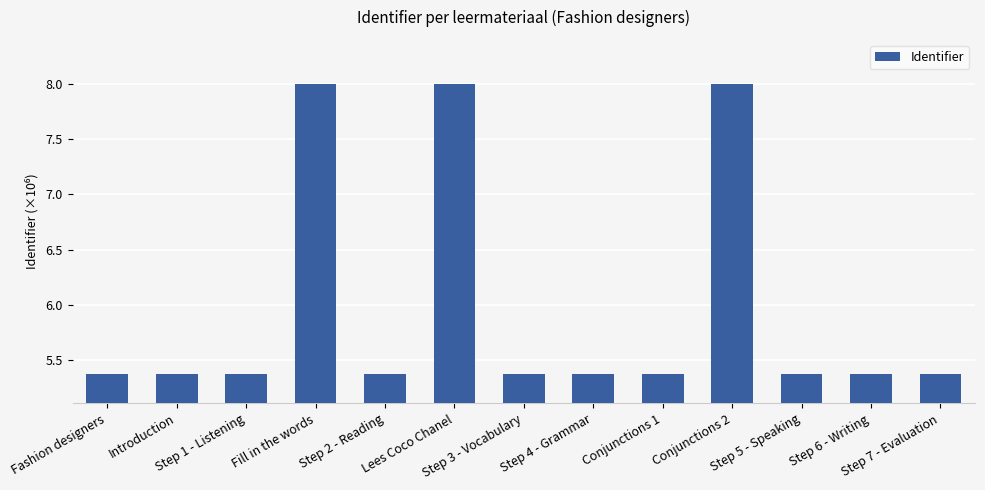

What is the greatest value displayed?

8.0